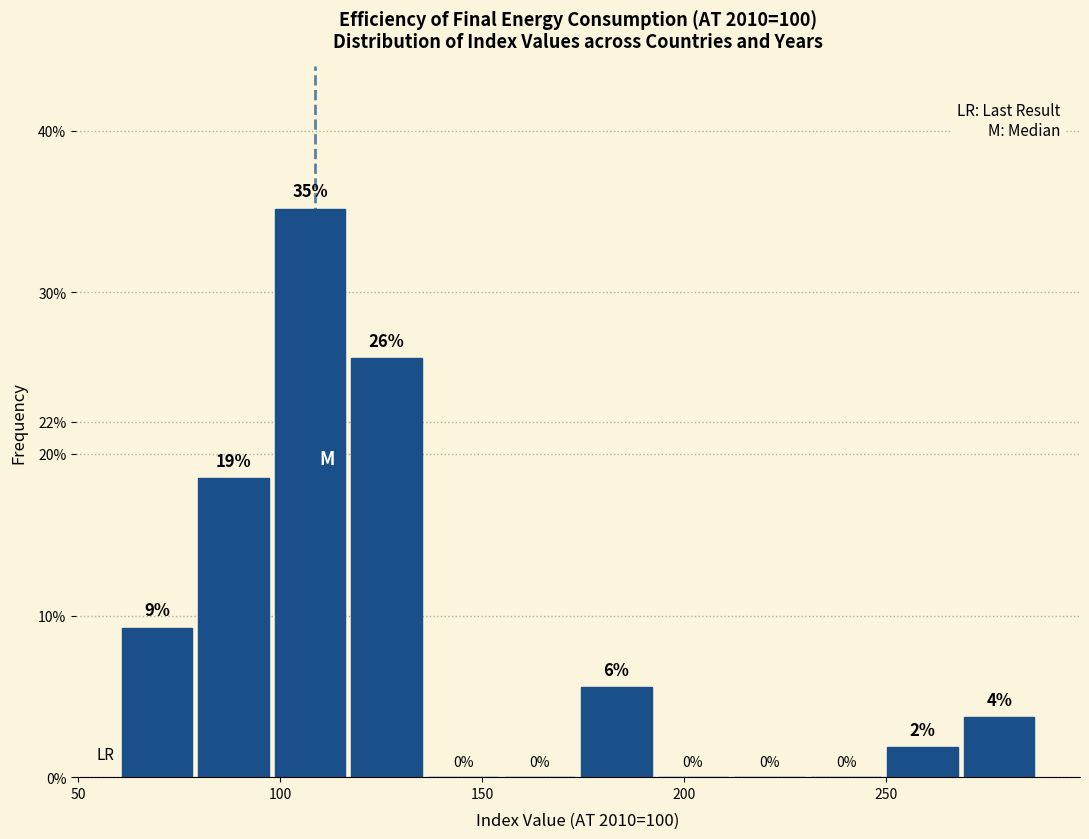

Around what value on the x-axis is the tallest bar? Give the approximate position of its centre, as read against the axis.

105